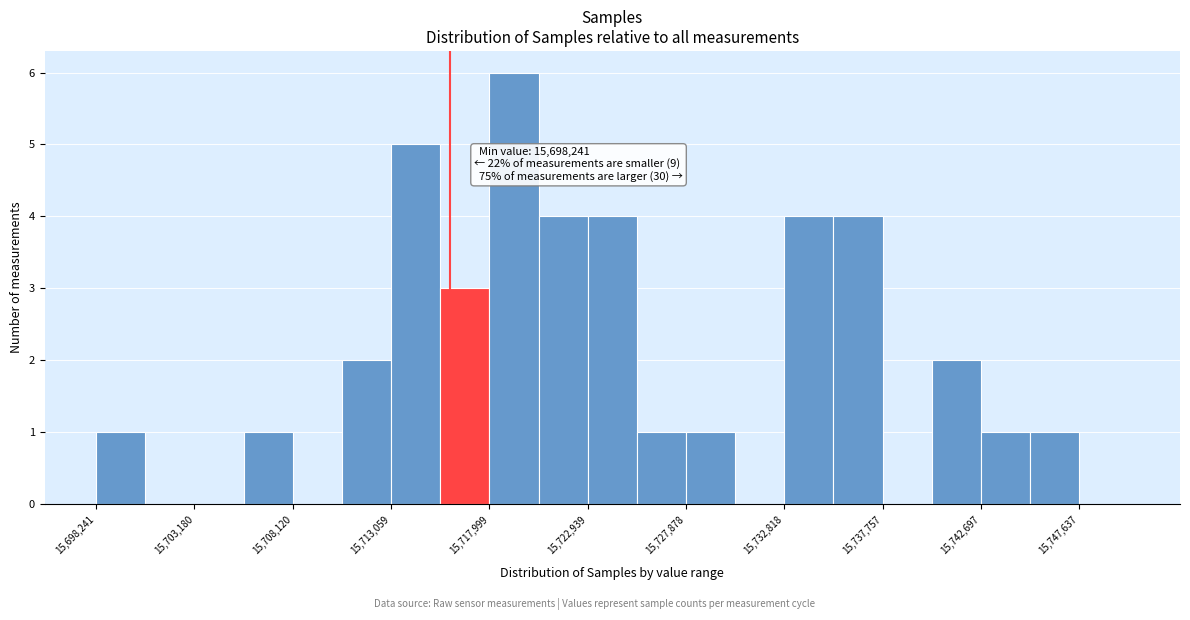

Over which range of the x-axis is the bar tallest?

15718000 to 15720500